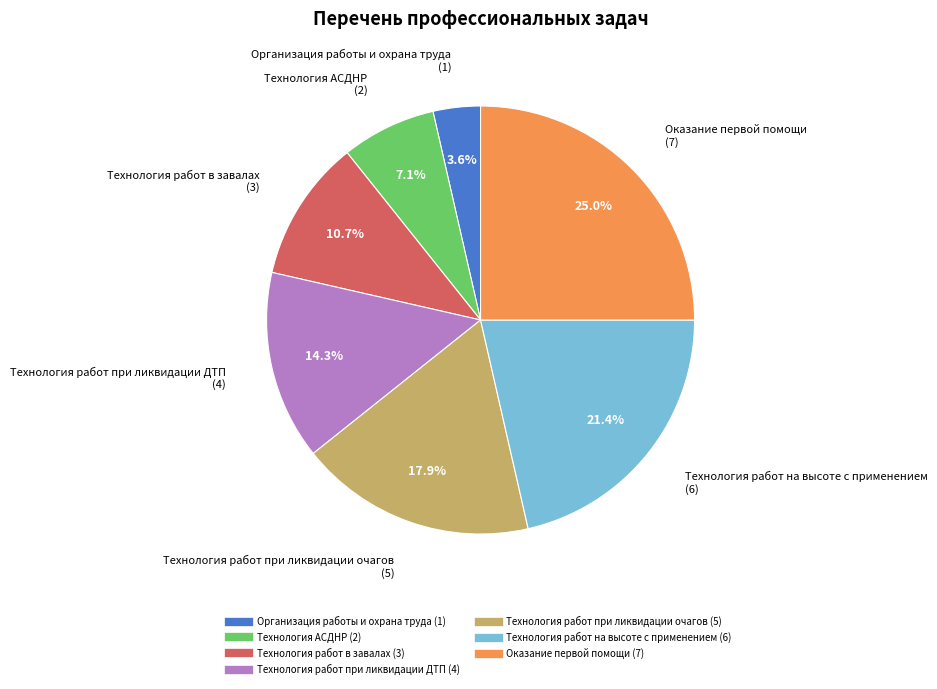

Rank the categories by value from highest to lowest.

Оказание первой помощи, Технология работ на высоте с применением, Технология работ при ликвидации очагов, Технология работ при ликвидации ДТП, Технология работ в завалах, Технология АСДНР, Организация работы и охрана труда